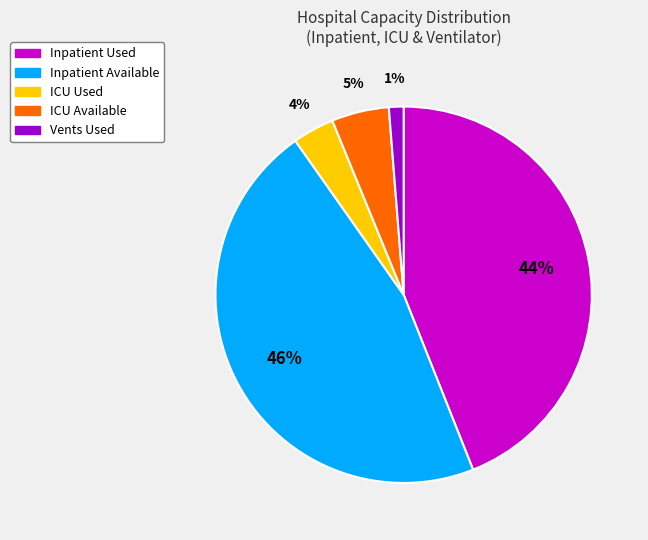

The Inpatient Used slice represents 44% of the pie. True or false?

True